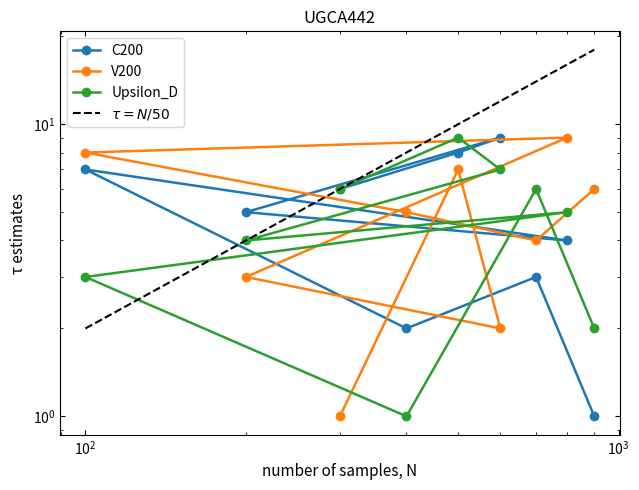

Where is the first local maximum for V200?

5